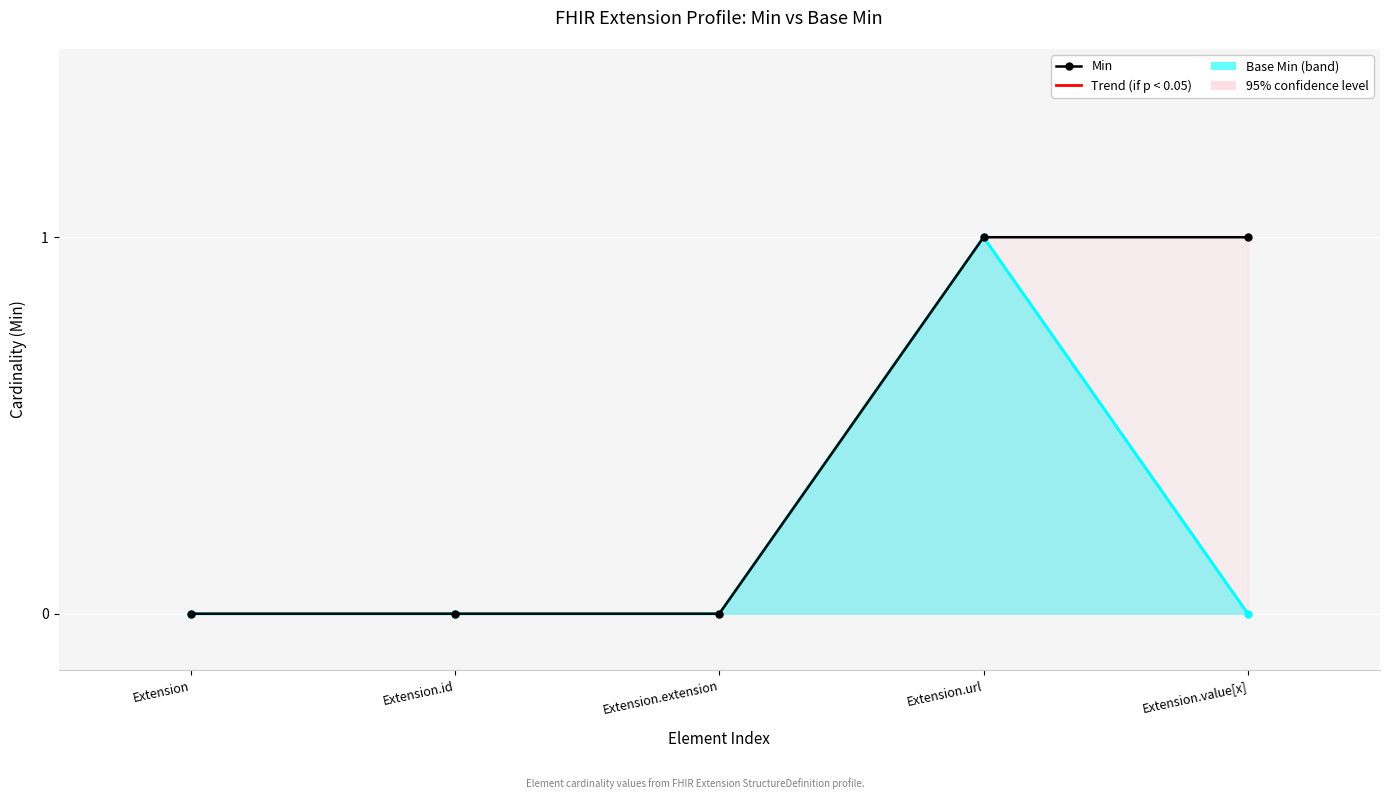

The Base Min series shows 0 at Extension.id. True or false?

False